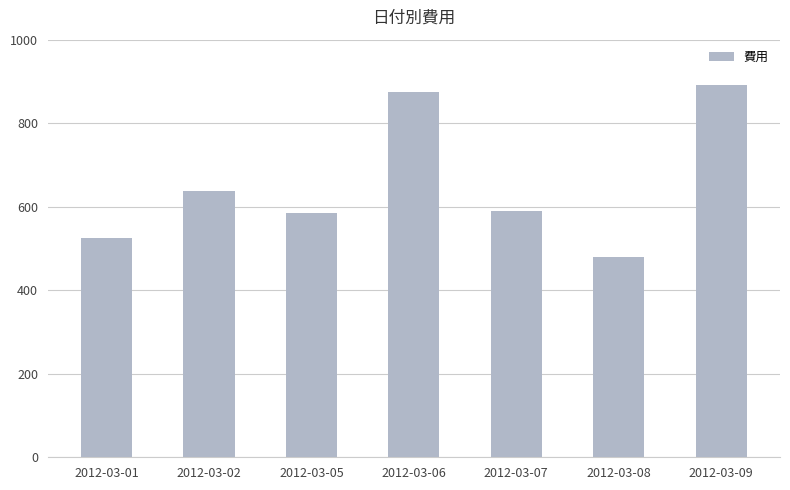

What is the sum of all values?

4585